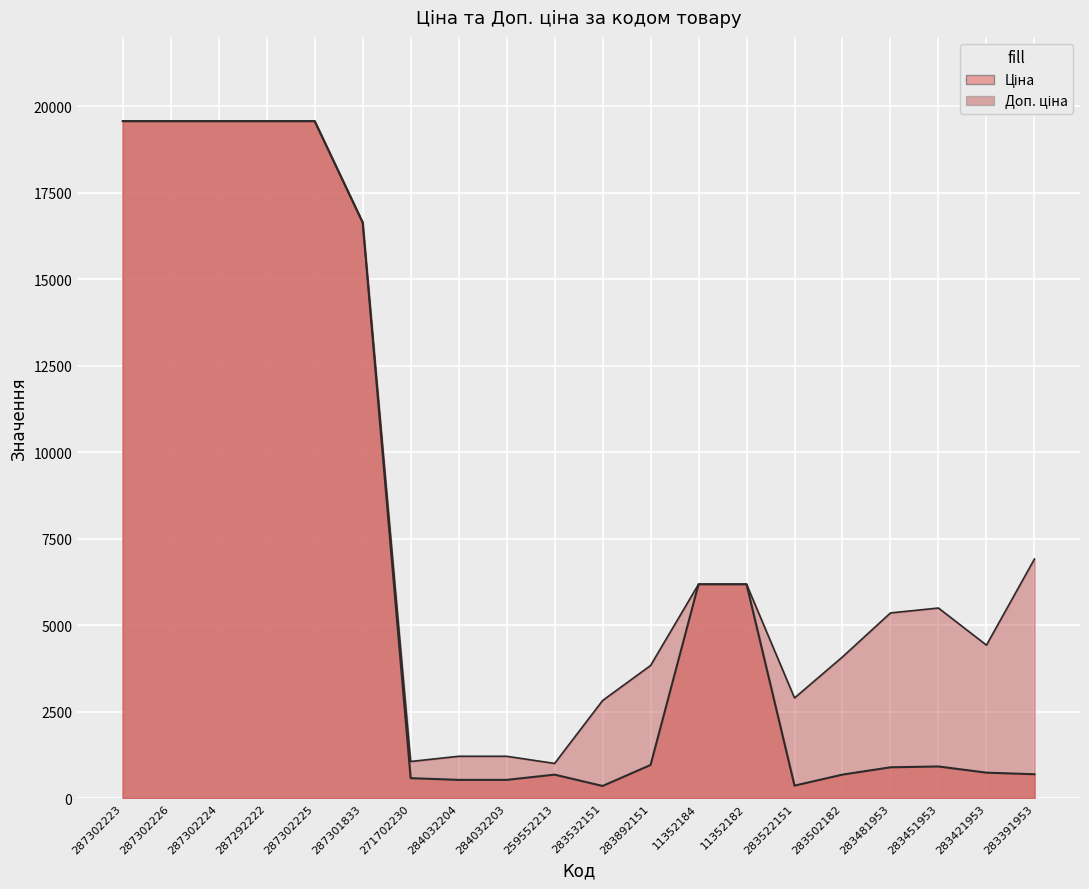

What value does the Доп. ціна series have at 271702230?

1060.0